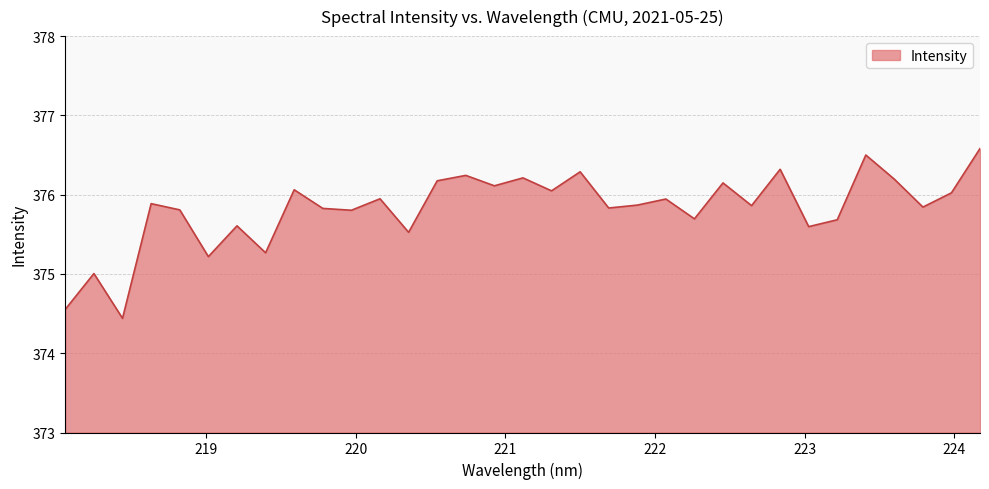

What is the average value?

375.8